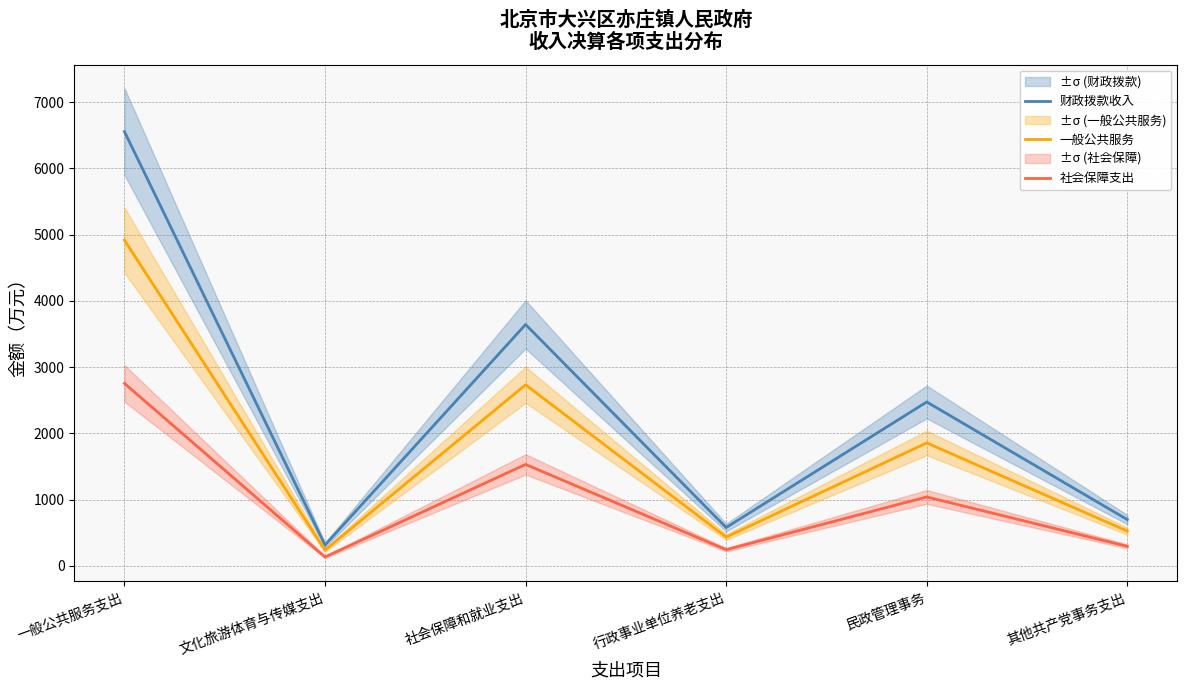

True or false: 财政拨款收入 and 一般公共服务 cross at least once.

False